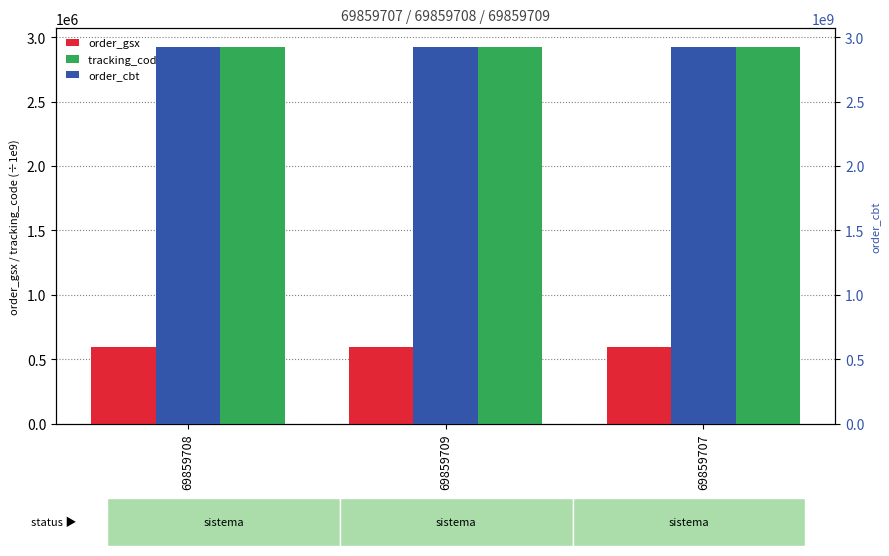

How many bars are there in total?

9